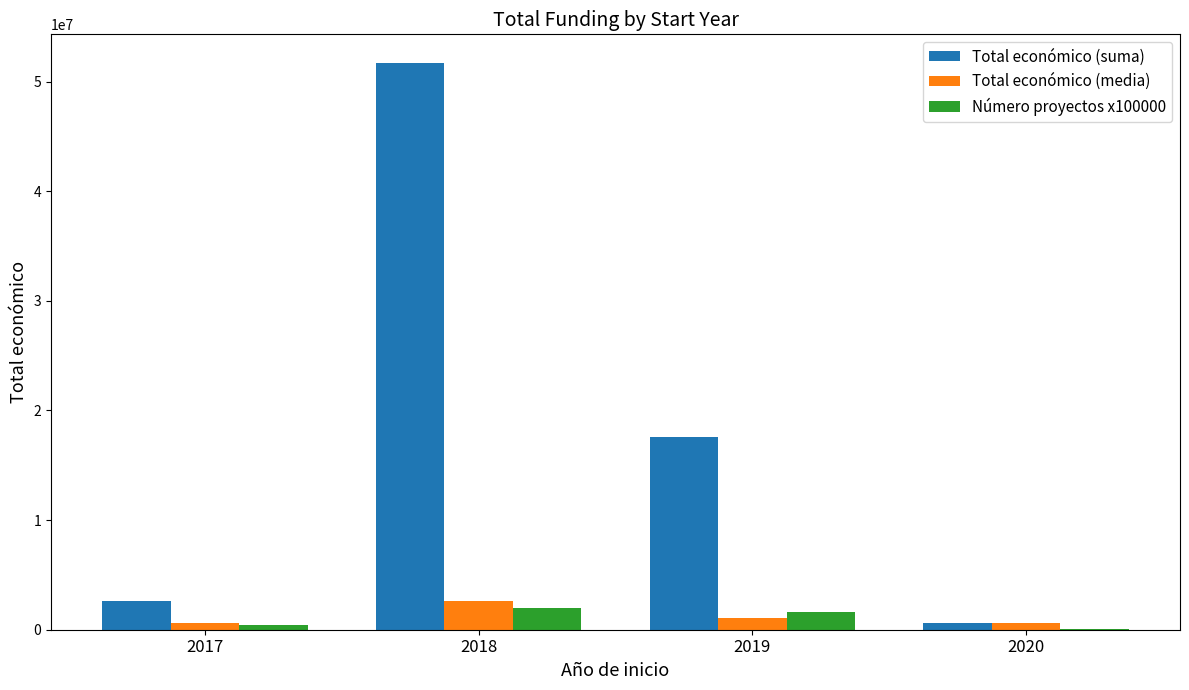

At which category is the sum across all series the highest?

2018